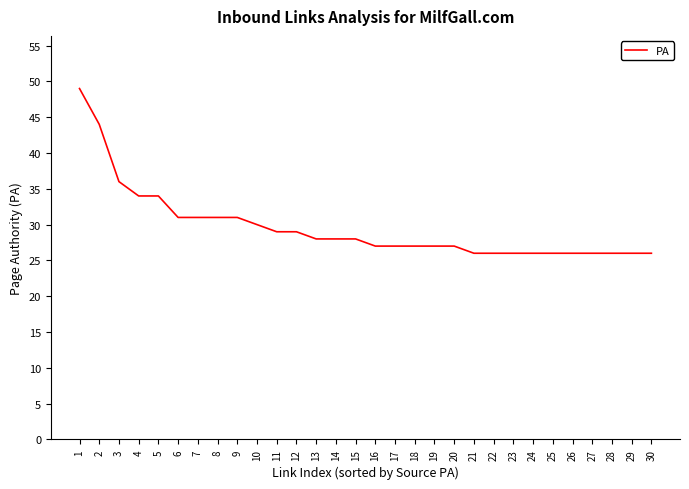

What is the minimum value shown in the chart?

26